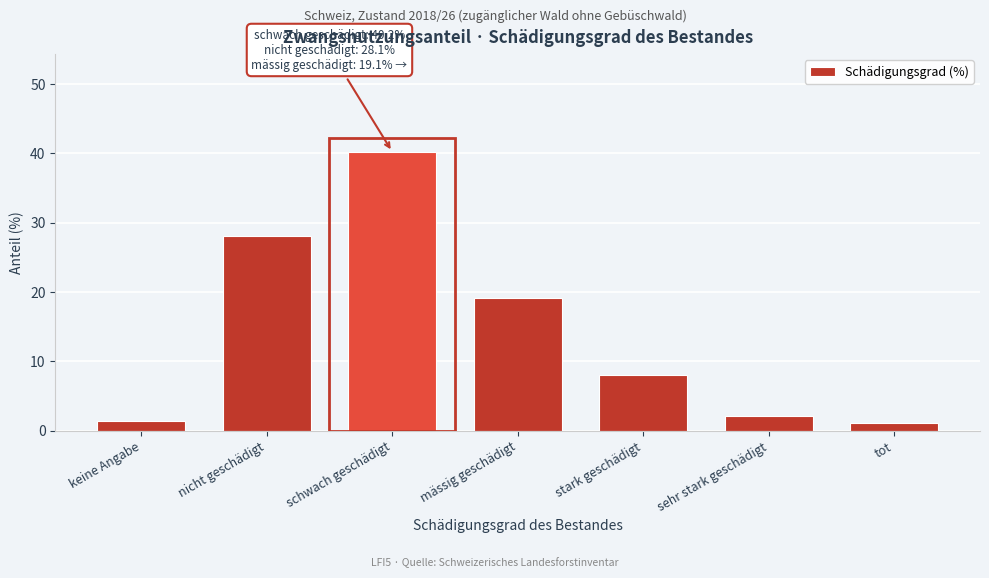

Reading left to right, extract all data points from this chart.

1.4	28.1	40.2	19.1	8.0	2.1	1.1